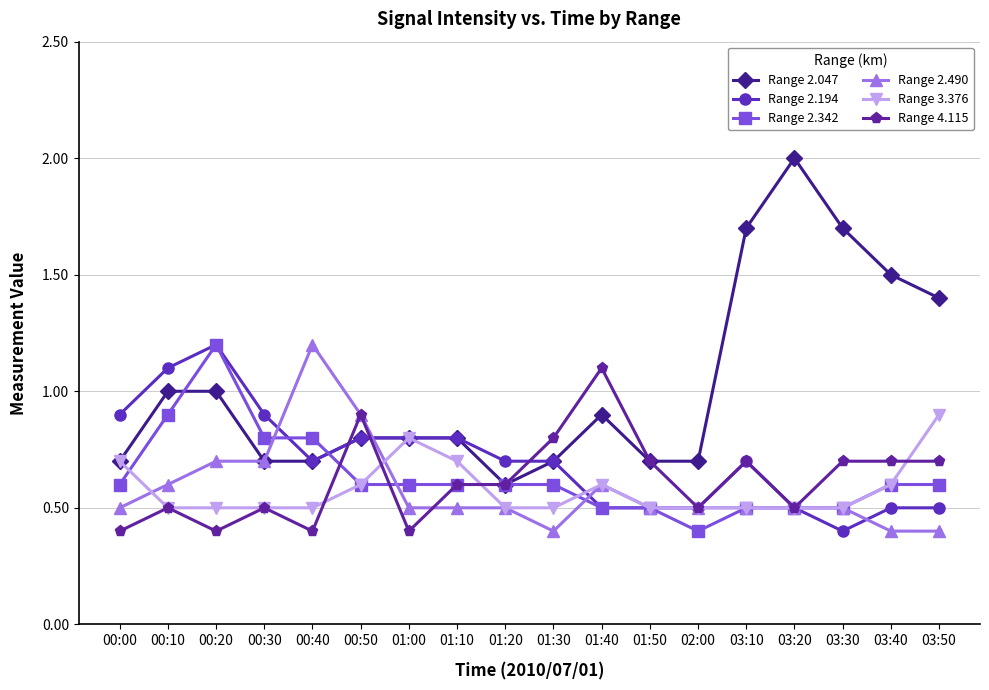

How many series are shown in this chart?

6